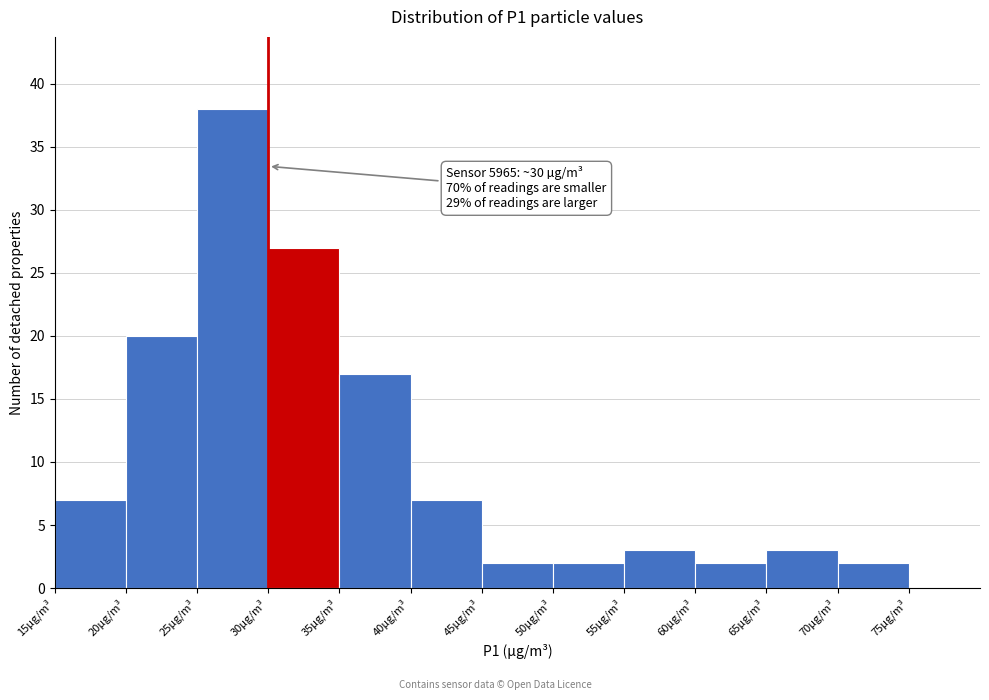

Which range on the x-axis has the tallest bar?

25 to 30